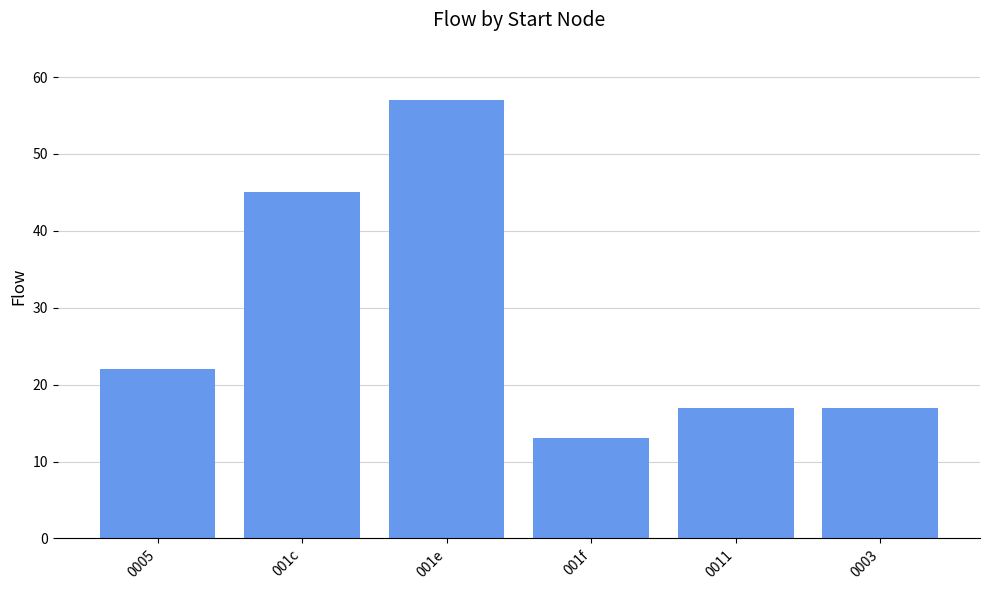

Read the value at 0003.

17